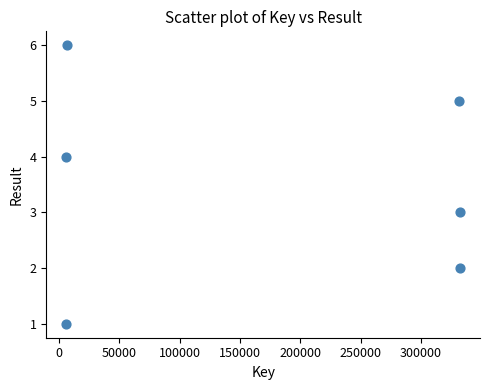

What is the range of X values (max minus min)?

326681